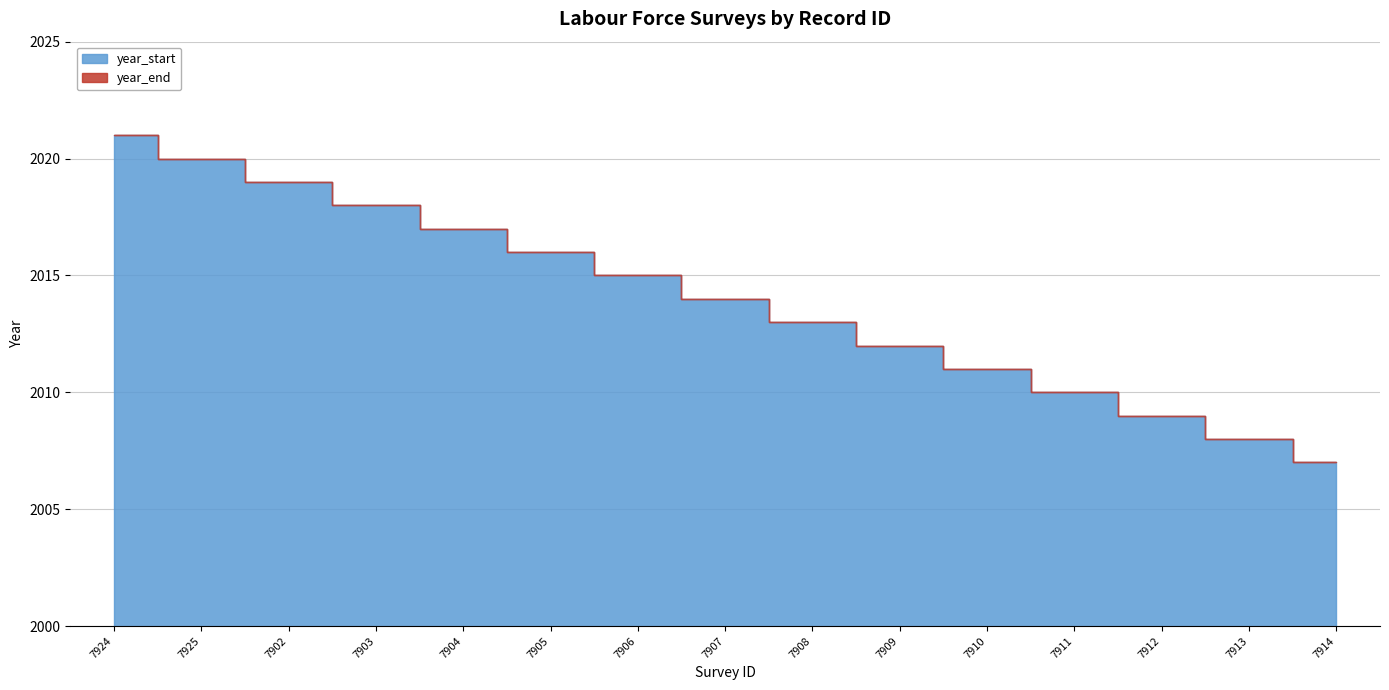

Where is year_end nearest to the value 2014?

7907